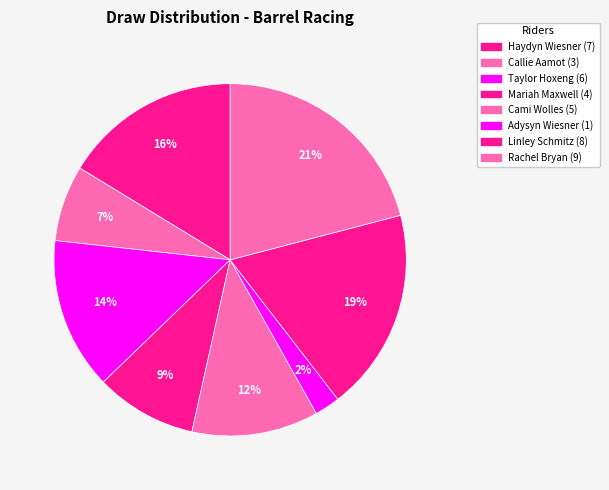

What is the largest slice in the pie chart?

Rachel Bryan